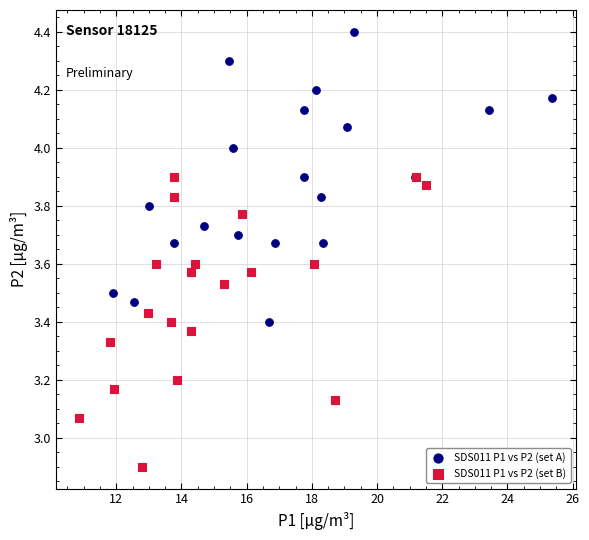

Which series contains the lowest Y value?

SDS011 P1 vs P2 (set B)